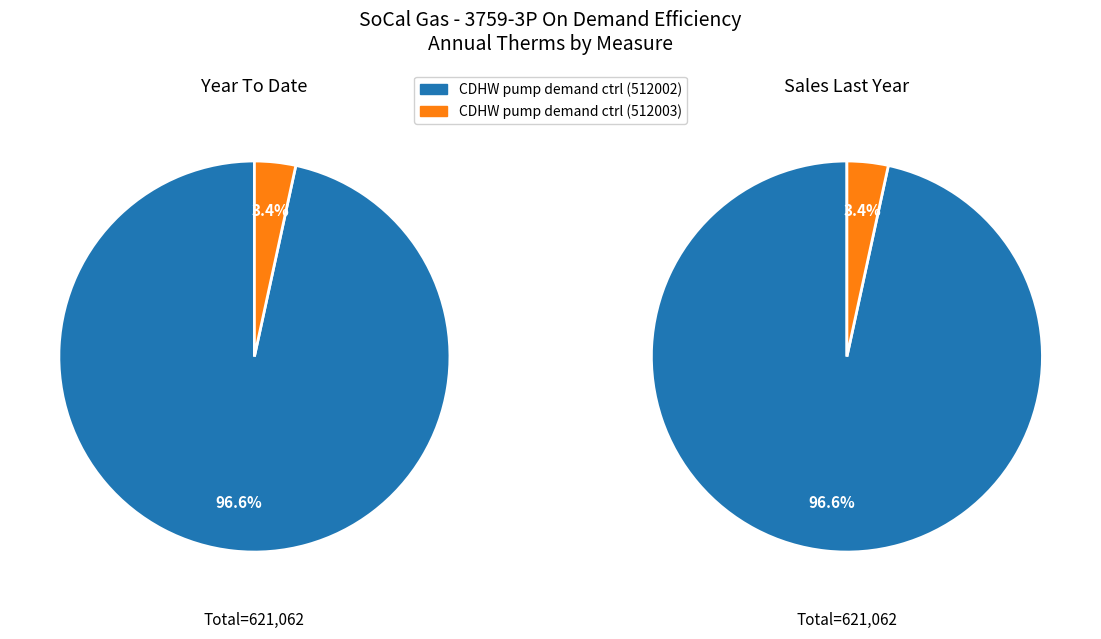

True or false: CDHW recirculation pump demand control (512003) accounts for 1% of the total.

False